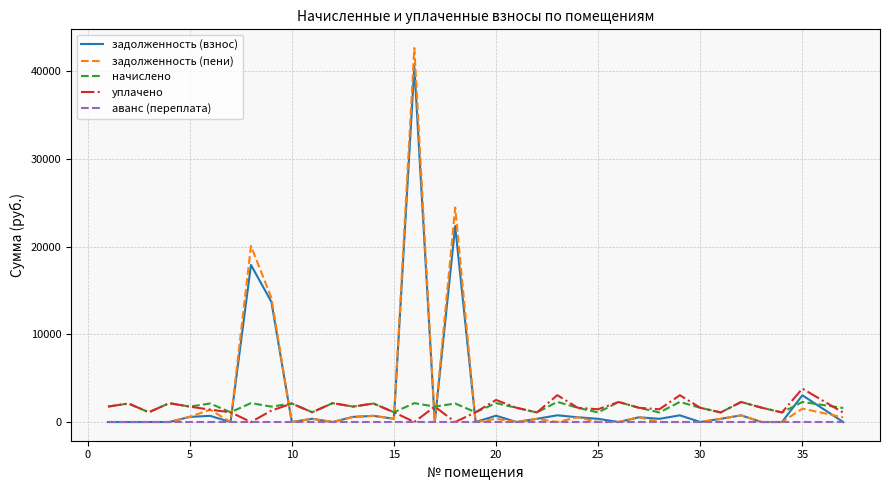

What is the maximum value shown in the chart?

42650.9